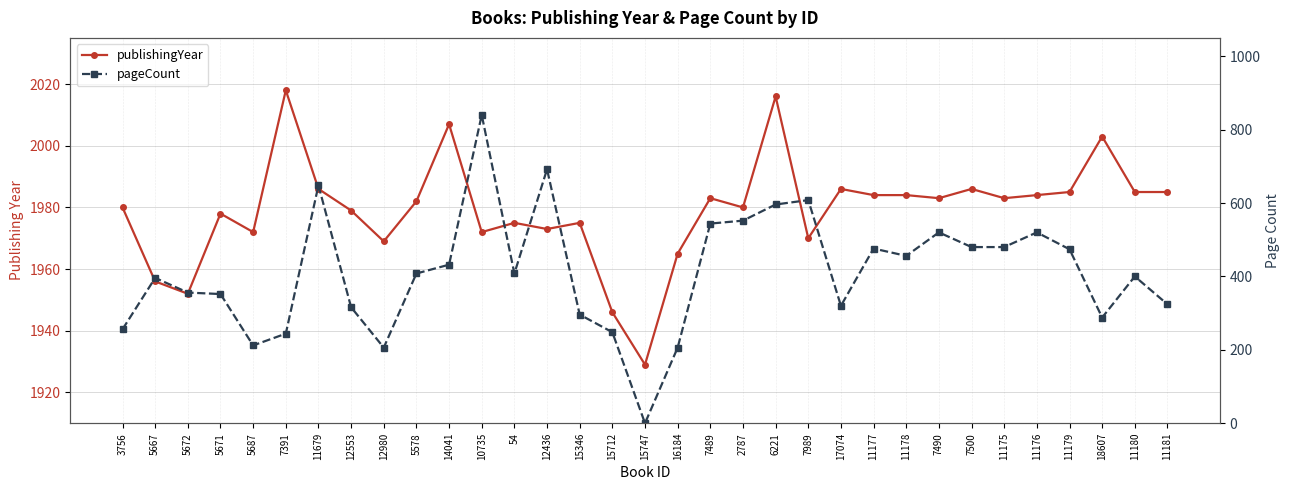

True or false: publishingYear and pageCount intersect in this chart.

False